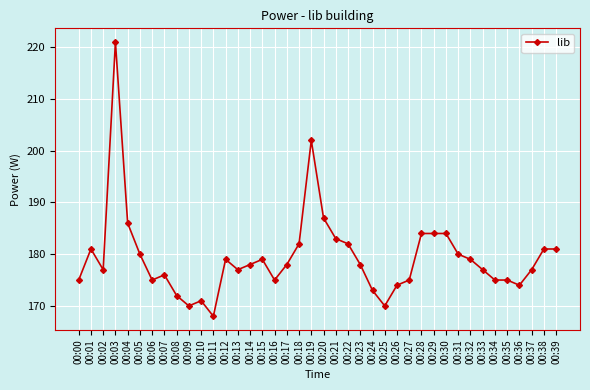

What is the value of the 3rd point from the left?

177